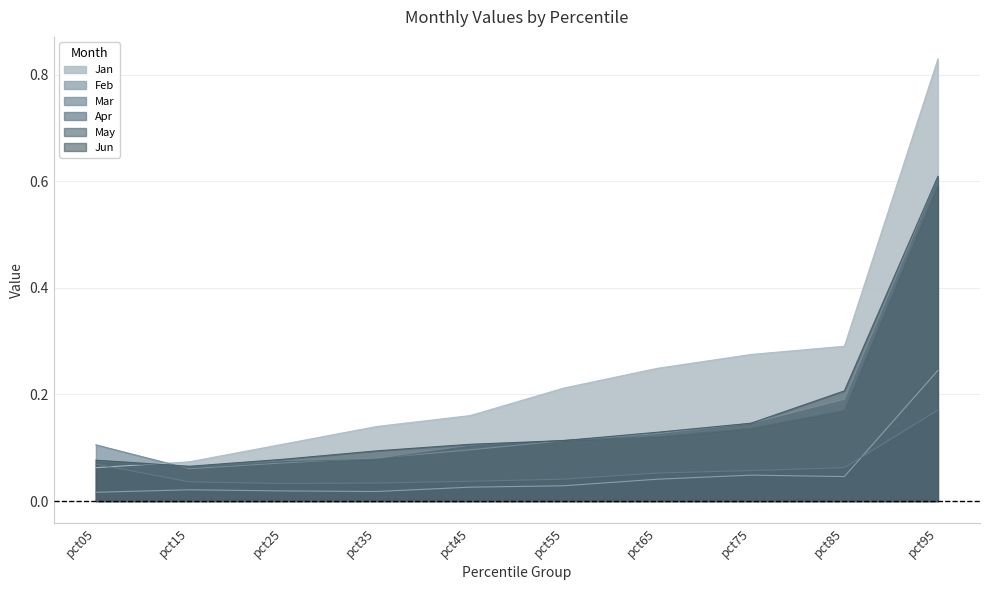

At which category does Mar reach its first local valley?

pct15